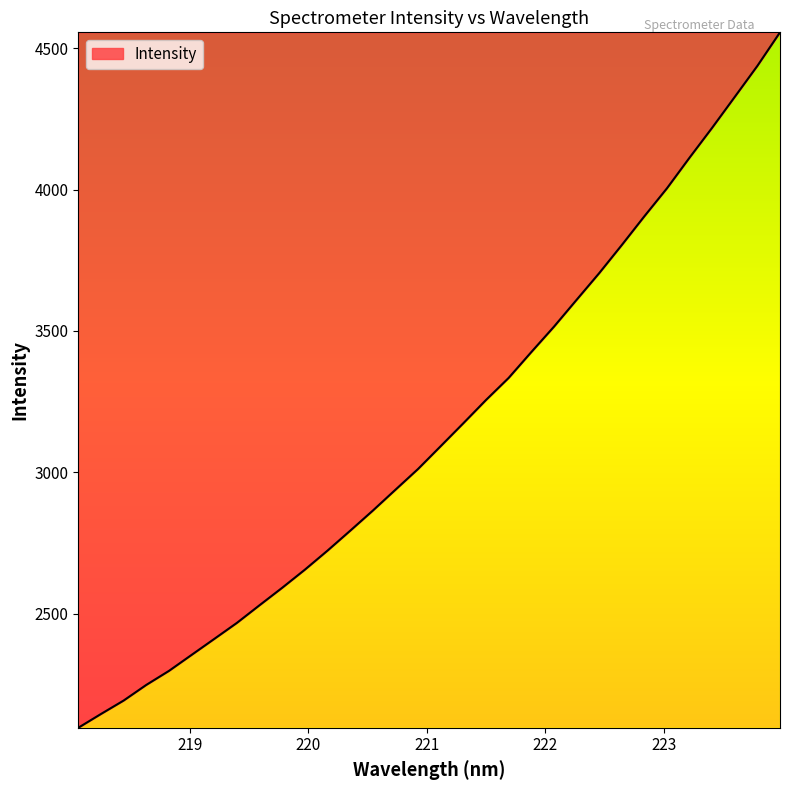

What is the difference between the maximum and second lowest values?

2411.7